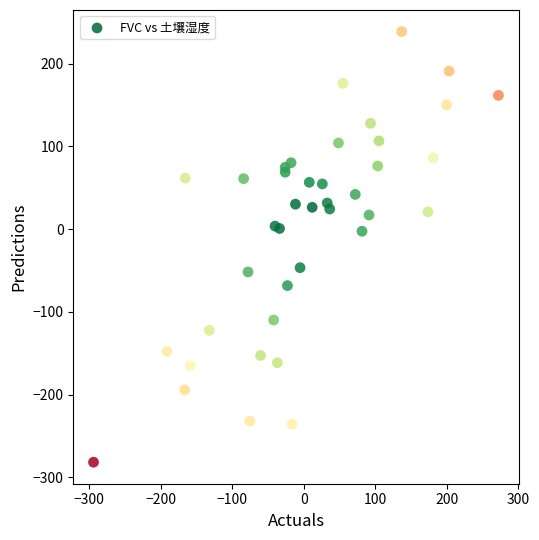

What is the range of Y values (max minus min)?

520.5